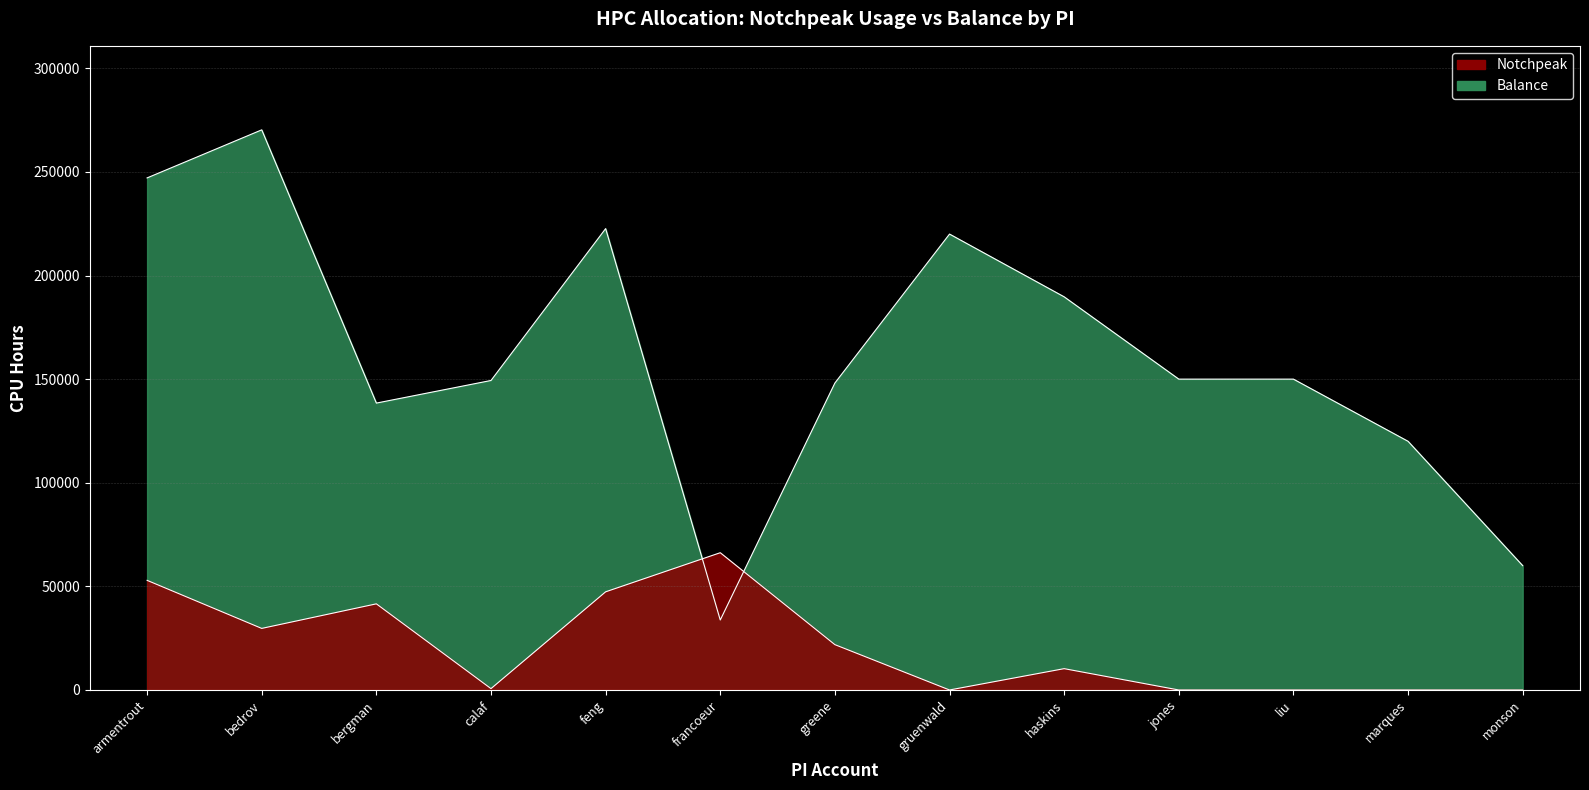

Reading left to right, transcribe all the data shown in this chart.

Notchpeak: 52903.9	29710.3	41564.5	652.4	47363.8	66236.3	21875.0	0.0	10287.1	0.0	0.0	0.0	0.0
Balance: 247096.1	270289.7	138435.5	149347.6	222636.2	33763.7	148125.0	220000.0	189712.9	150000.0	150000.0	120000.0	60000.0